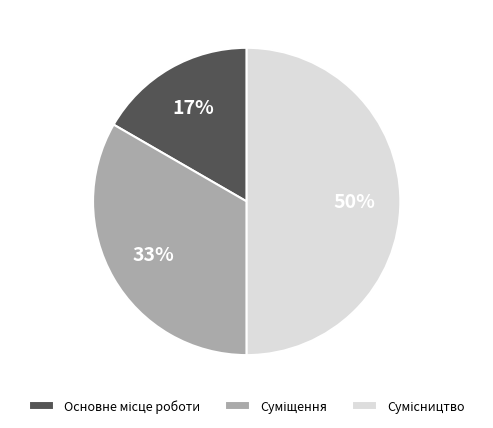

To the nearest percent, what is the average slice percentage?

33%